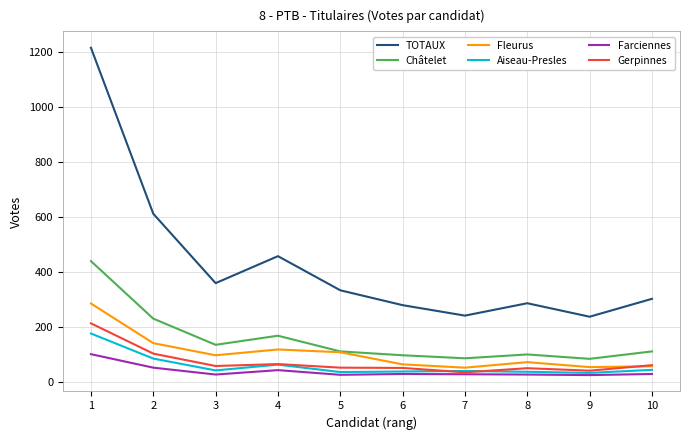

The value of Fleurus at 1 is 422. True or false?

False